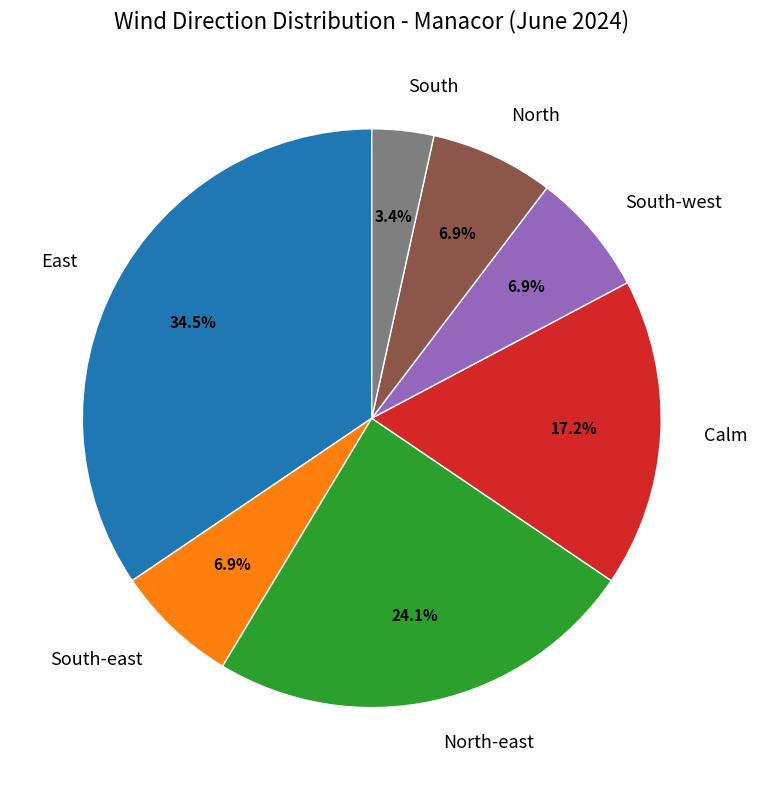

What percentage is NOT represented by Calm?

82.8%